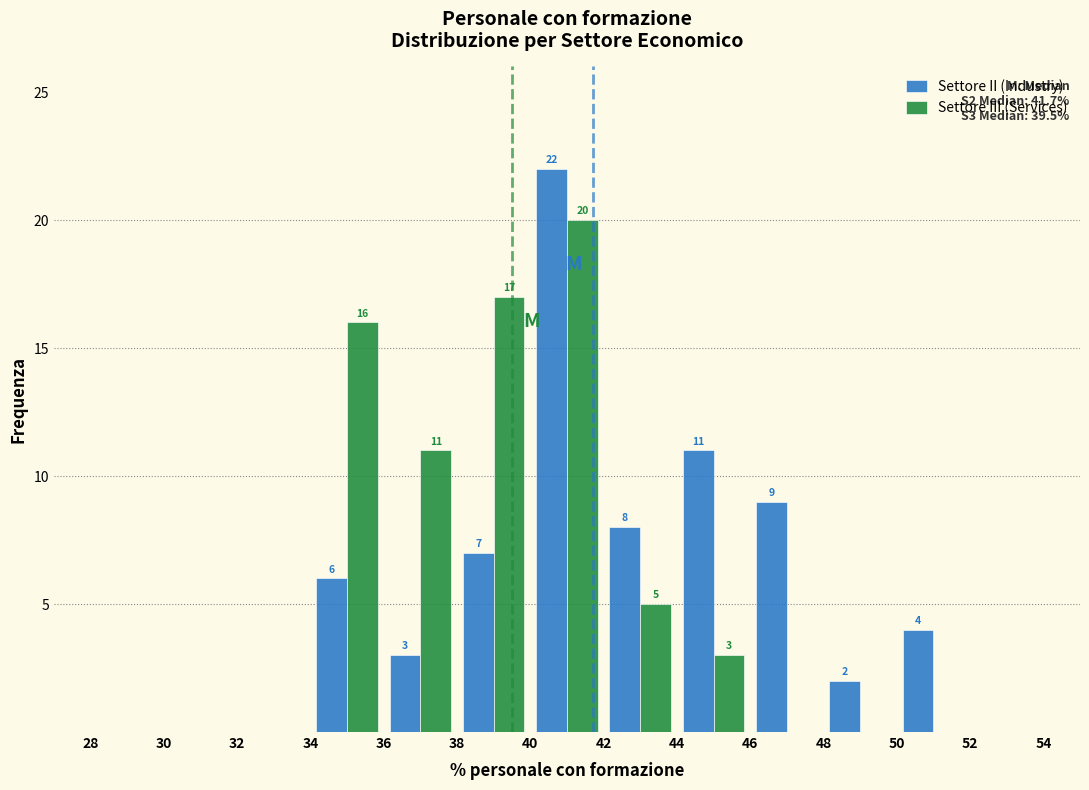

In the Settore II (Industry) series, which range on the x-axis has the tallest bar?

40 to 42